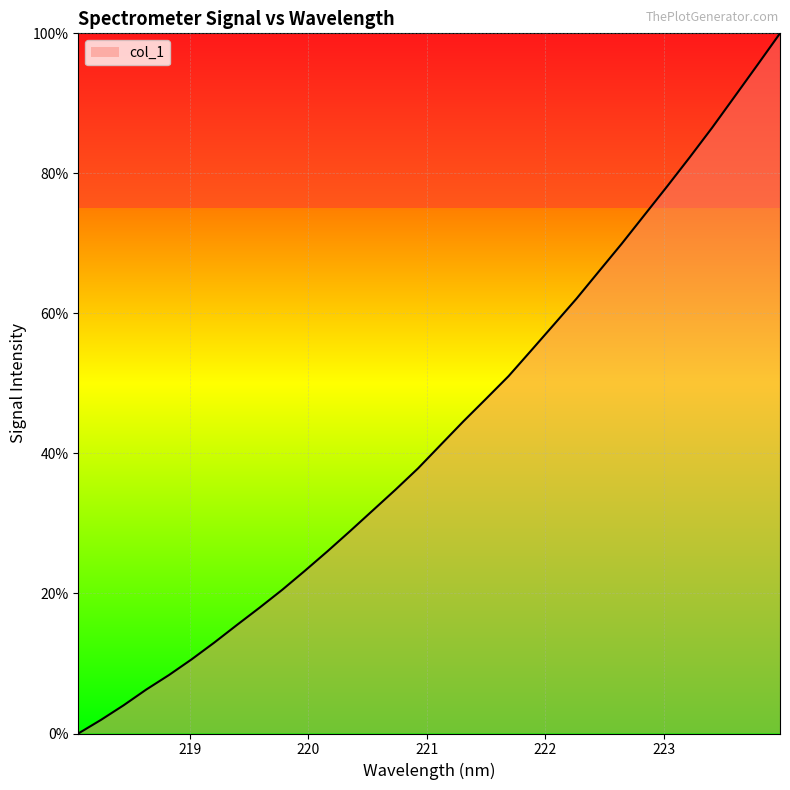

What is the difference between the maximum and minimum values?

100.0